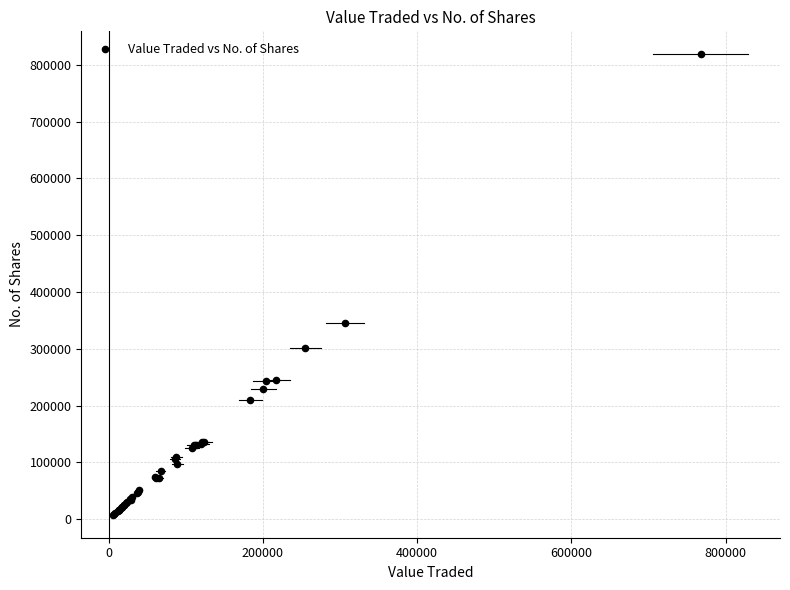

What Y value in the scatter plot is closest to 413217?

345663